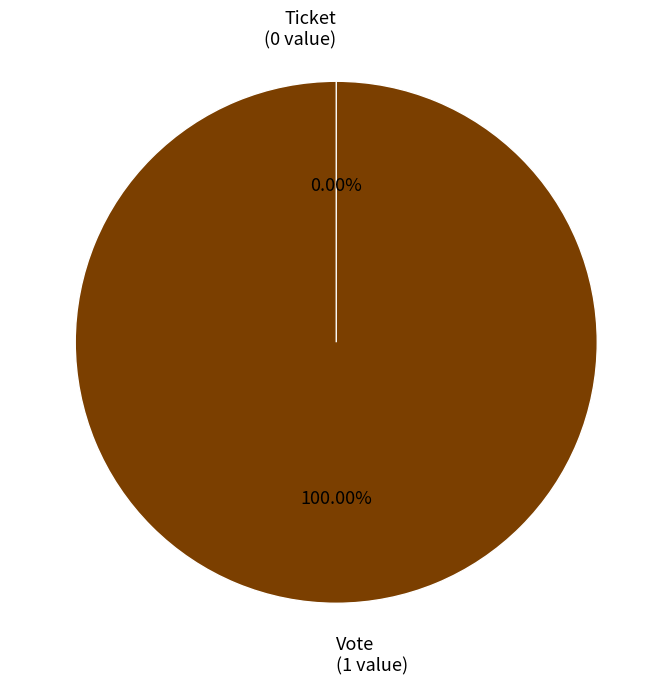

Which slice is the smallest?

Ticket